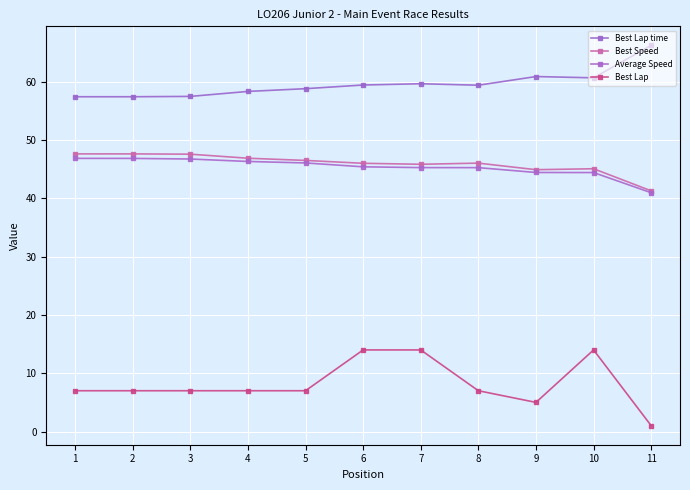

List the labels in order of Best Speed value, smallest first.

11, 9, 10, 7, 6, 8, 5, 4, 3, 2, 1